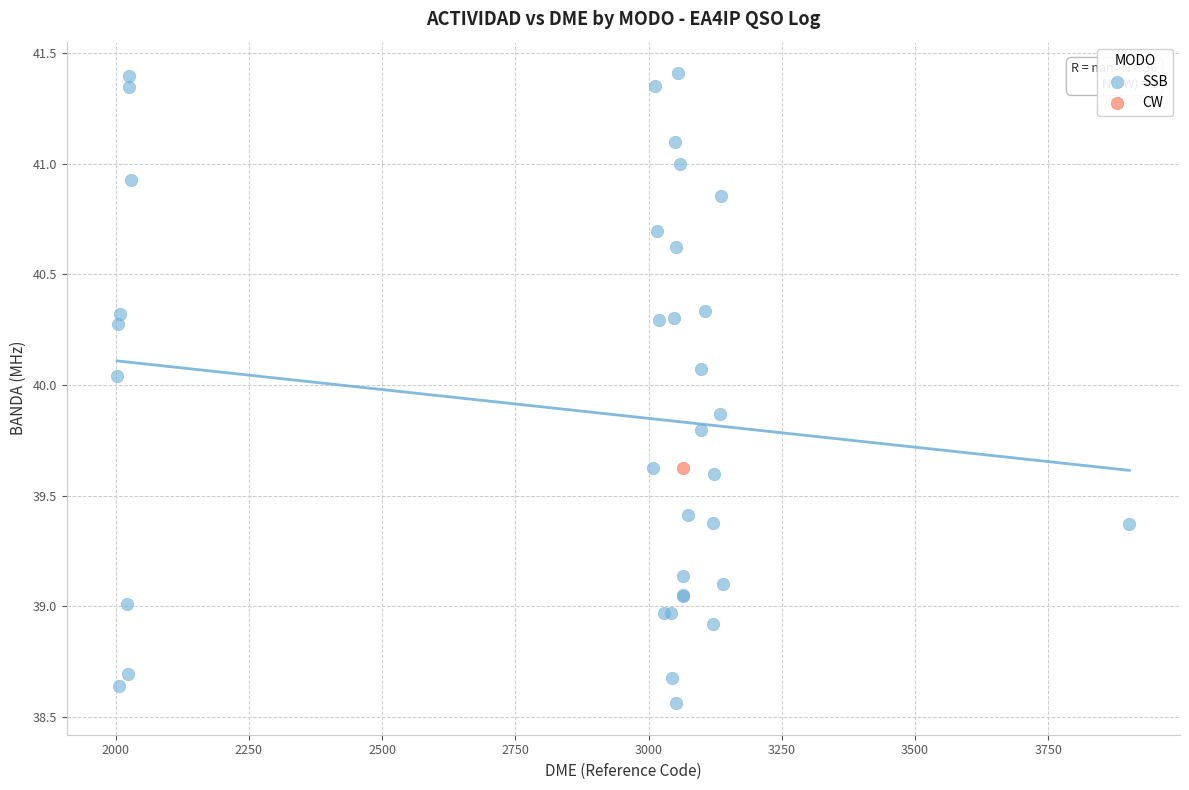

What are all the series names shown in the legend?

SSB, CW